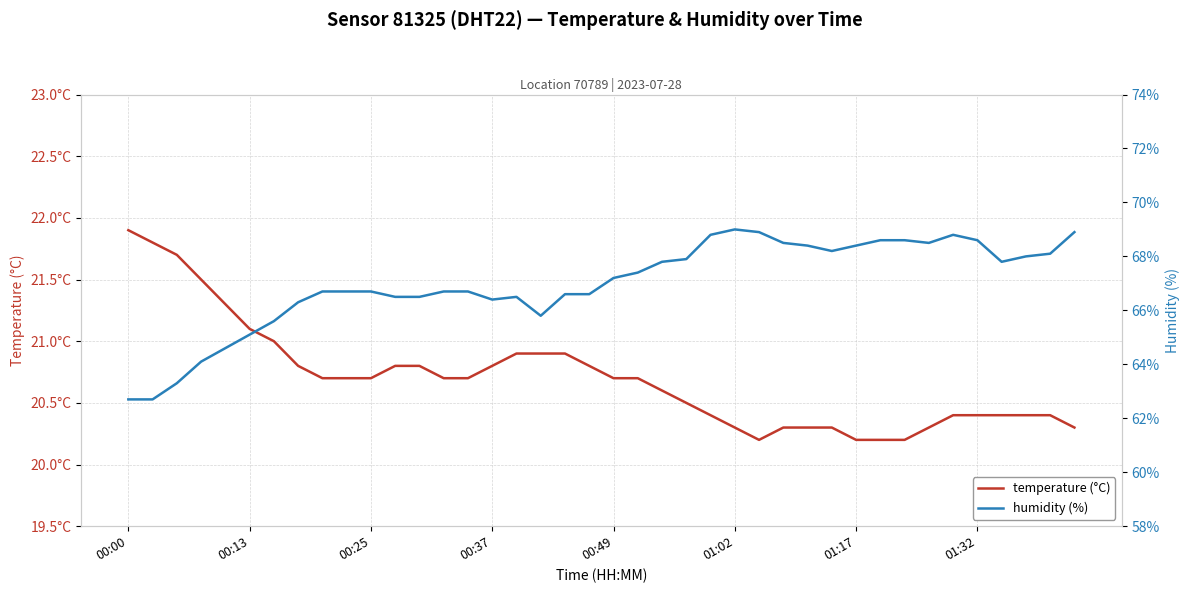

Is it true that humidity (%) equals 68.9 at 39?

True